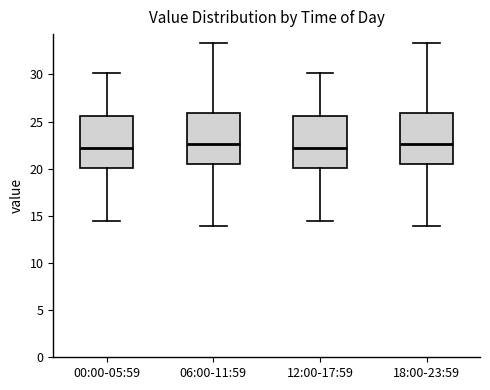

Reading left to right, transcribe this box plot: for each box, give where its median line is, the range the box spans, and where its two whiskers end, as read against the y-axis. The values are not printed on the chart, so give them approximately, as read against the axis.

00:00-05:59: median 22.0, box 20.0 to 25.5, whiskers 14.5 to 30.0
06:00-11:59: median 22.5, box 20.5 to 26.0, whiskers 14.0 to 33.5
12:00-17:59: median 22.0, box 20.0 to 25.5, whiskers 14.5 to 30.0
18:00-23:59: median 22.5, box 20.5 to 26.0, whiskers 14.0 to 33.5